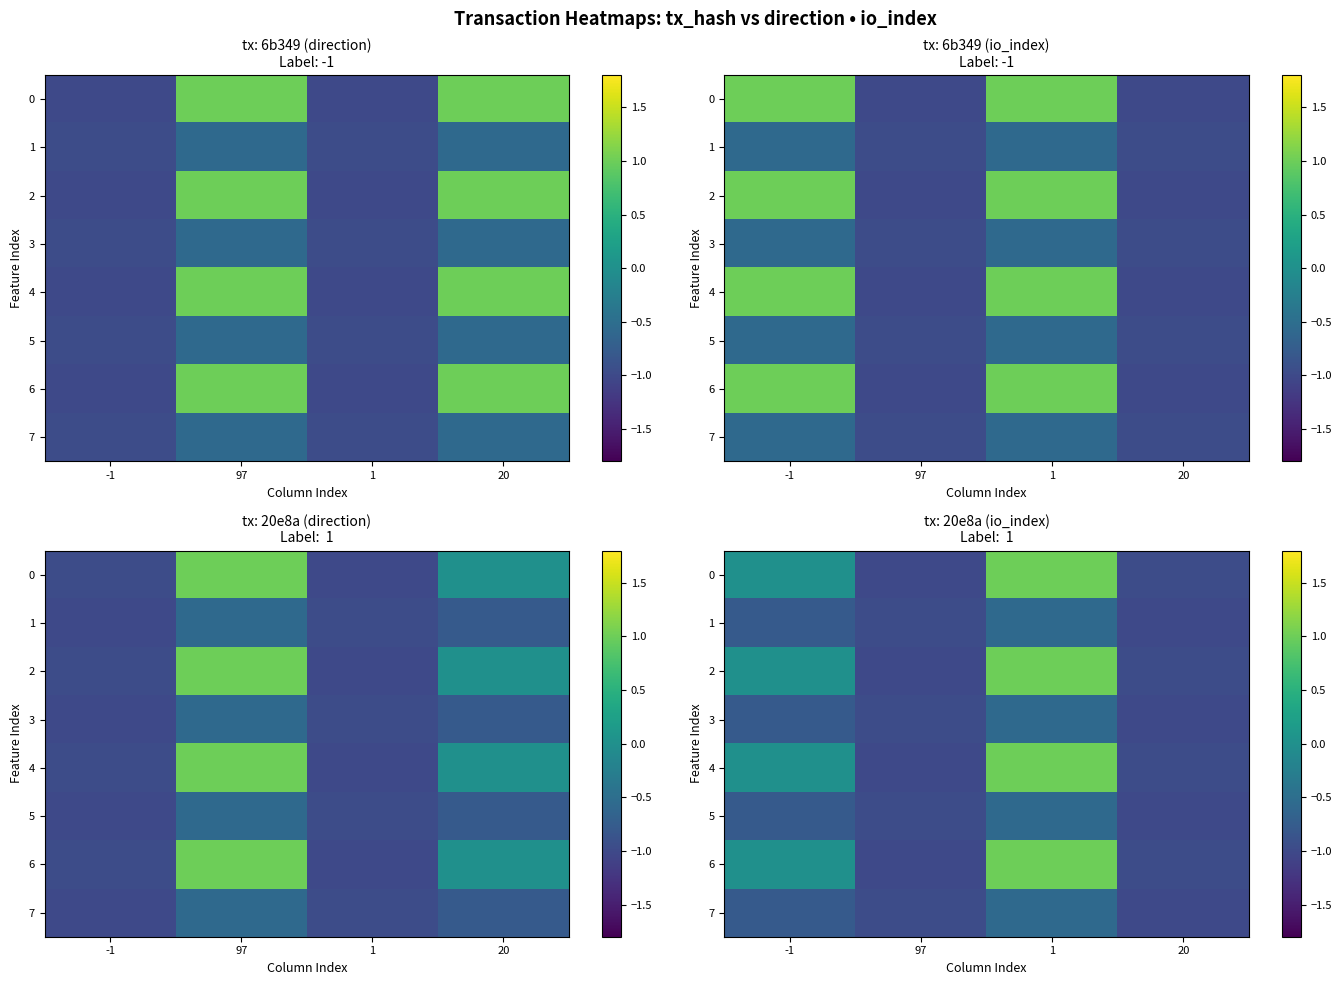

What is the highest value of the 1 series?

-0.6